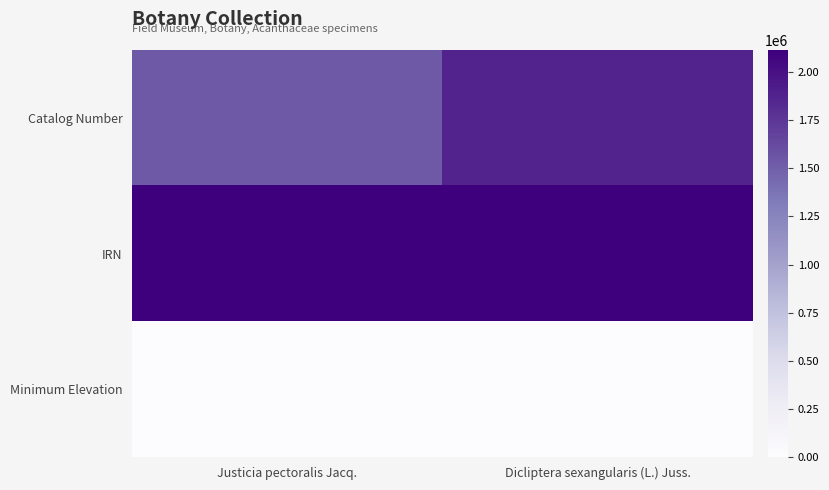

Reading left to right, transcribe all the data shown in this chart.

Catalog Number: Justicia pectoralis Jacq.=1535193	Dicliptera sexangularis (L.) Juss.=1874269
IRN: Justicia pectoralis Jacq.=2114618	Dicliptera sexangularis (L.) Juss.=2114489
Minimum Elevation: Justicia pectoralis Jacq.=40	Dicliptera sexangularis (L.) Juss.=300